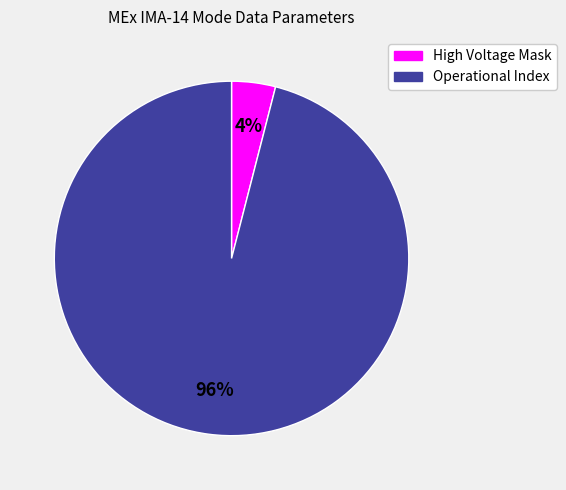

Is it true that High Voltage Mask is 4% of the pie?

True